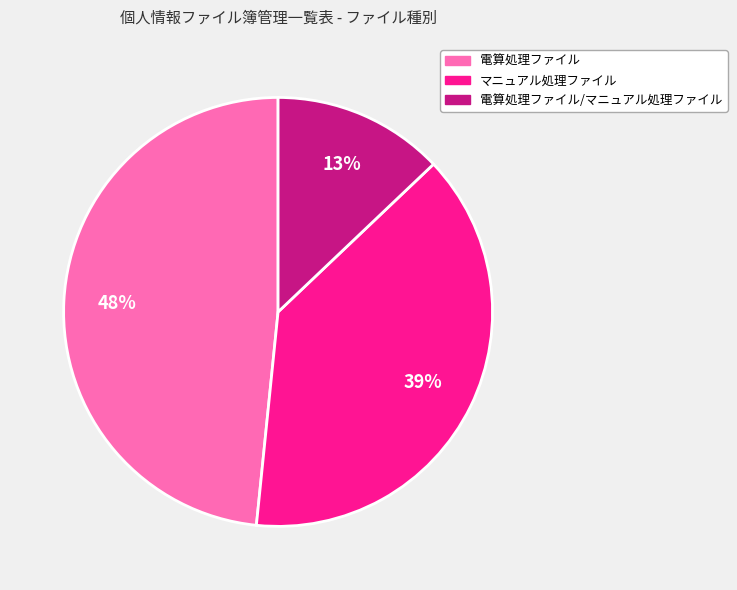

Is there a majority slice in this chart?

No